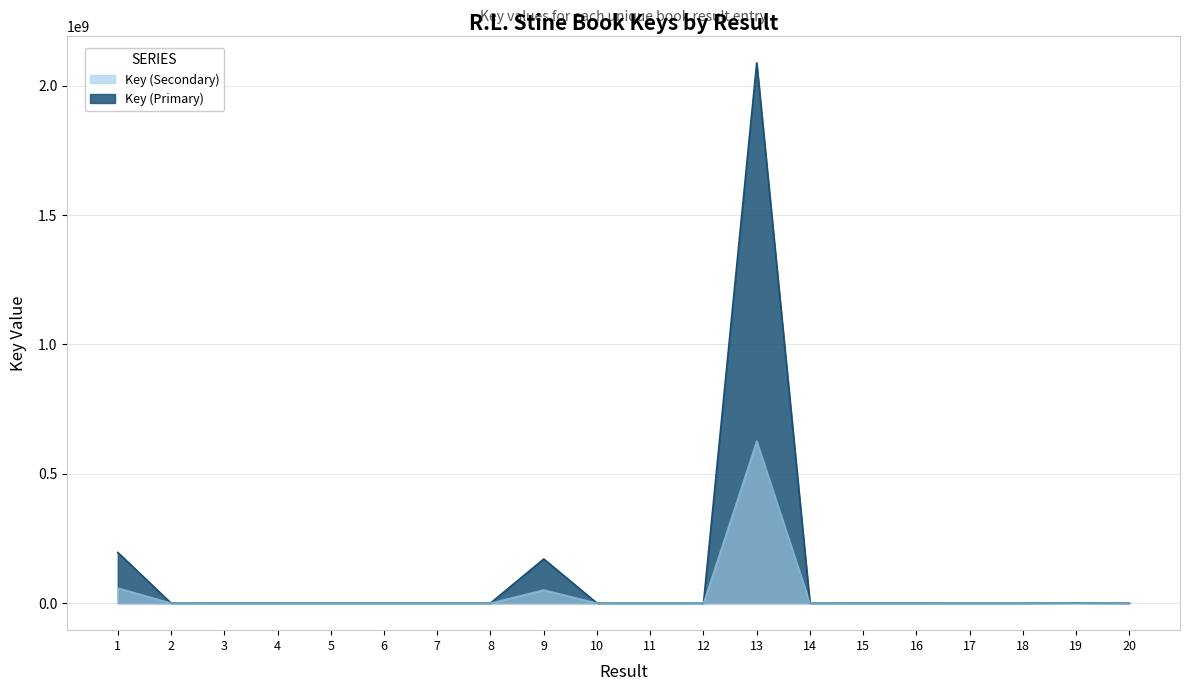

True or false: there are more than 1 points higher than both neighbors.

True